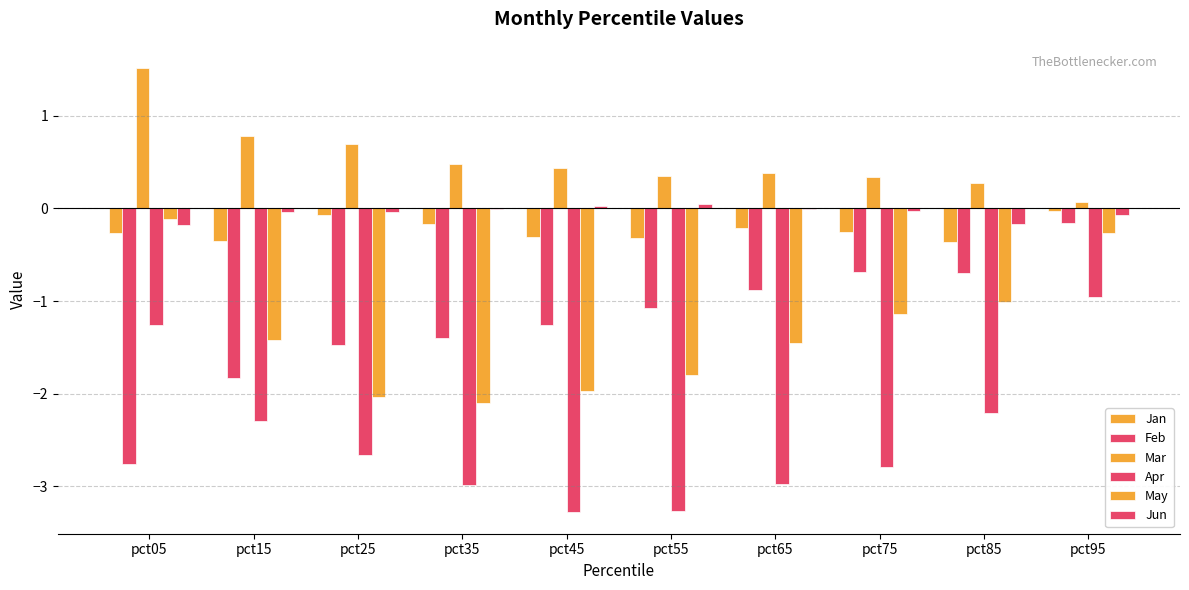

What is the lowest value of the Jan series?

-0.4